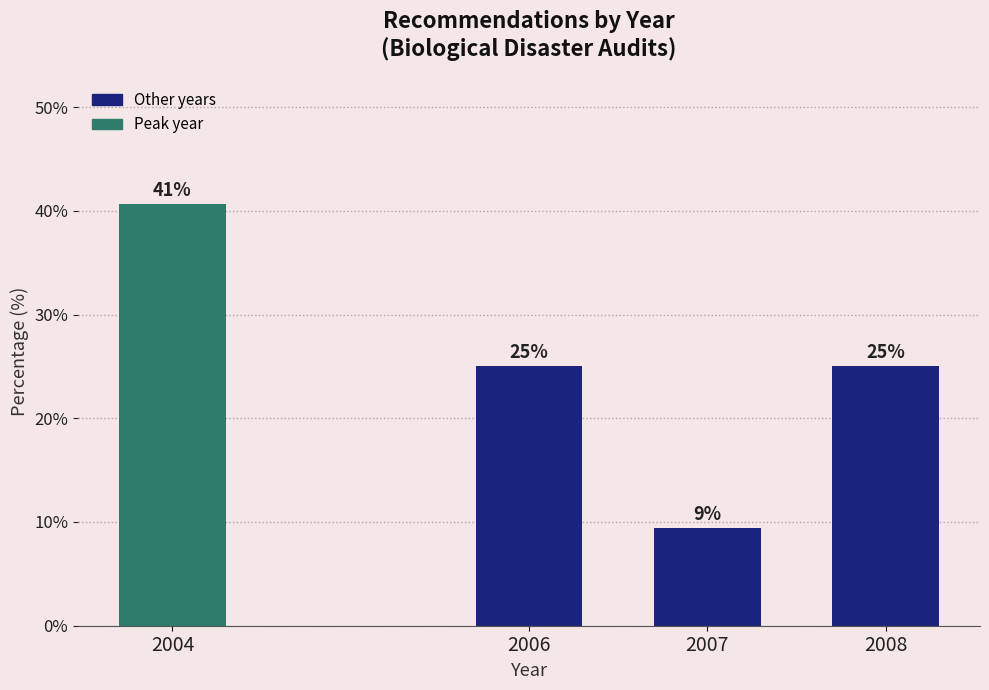

What is the value of the 4th bar from the left?

25.0